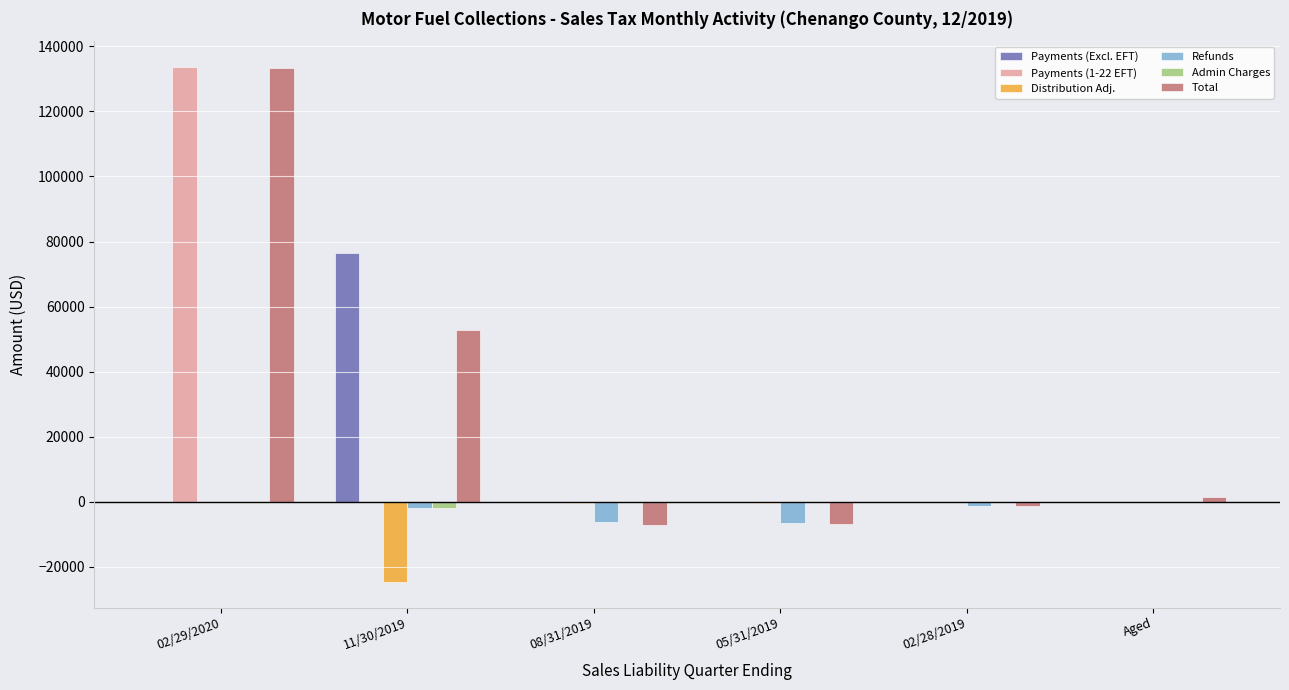

Read the Admin Charges value at 08/31/2019.

37.3